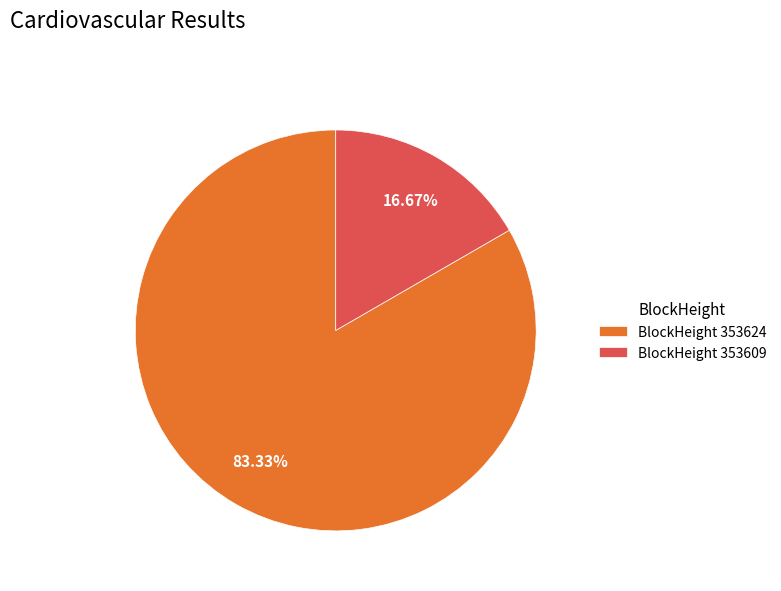

Which has a higher value, BlockHeight 353624 or BlockHeight 353609?

BlockHeight 353624